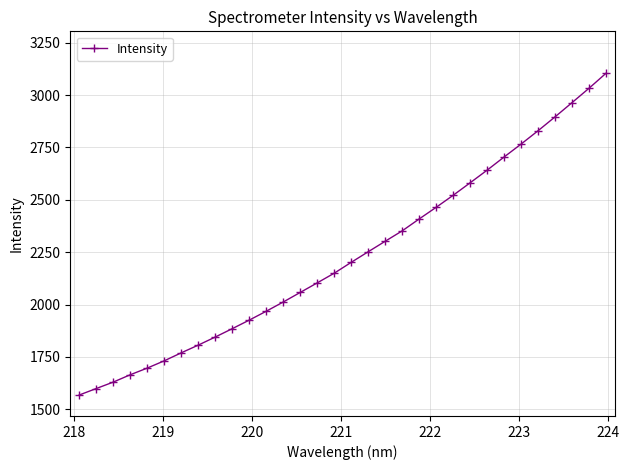

What is the difference between the second highest and second lowest values?

1433.7